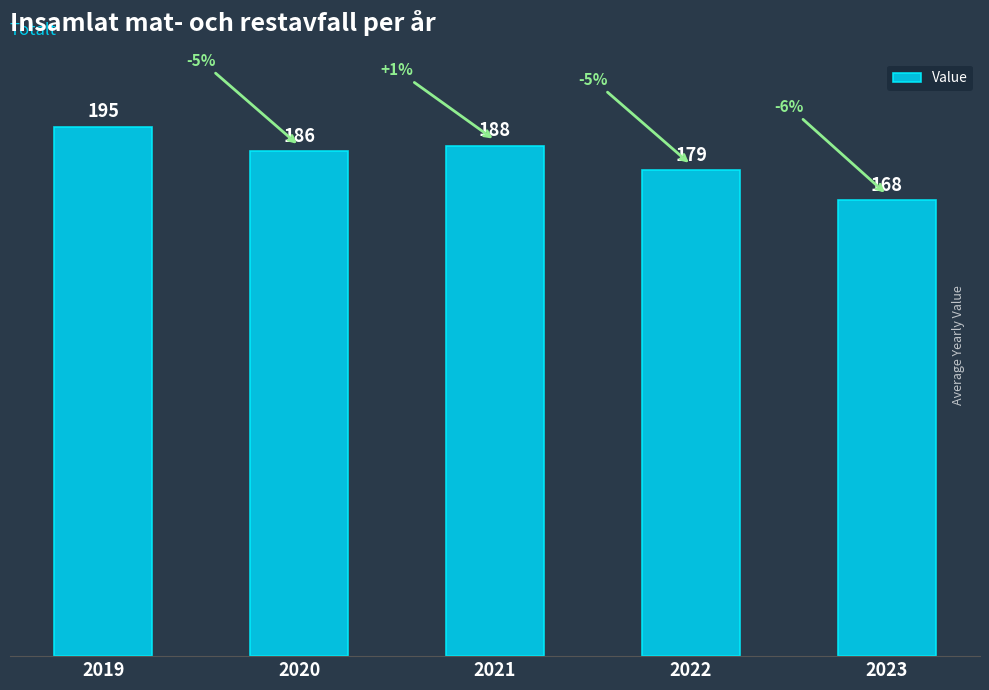

How many bars are there in total?

5